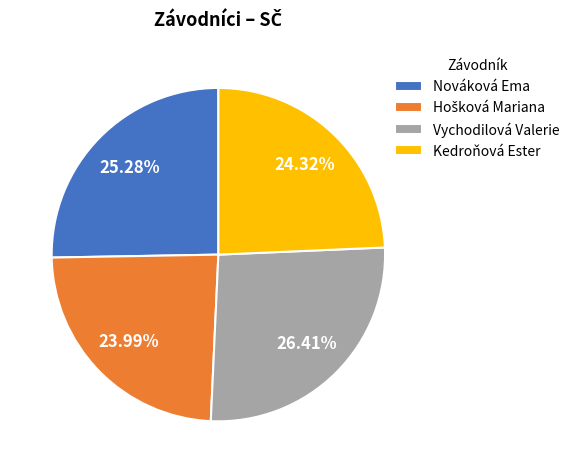

What is the ratio of the value at Nováková Ema to the value at Vychodilová Valerie?

1.0